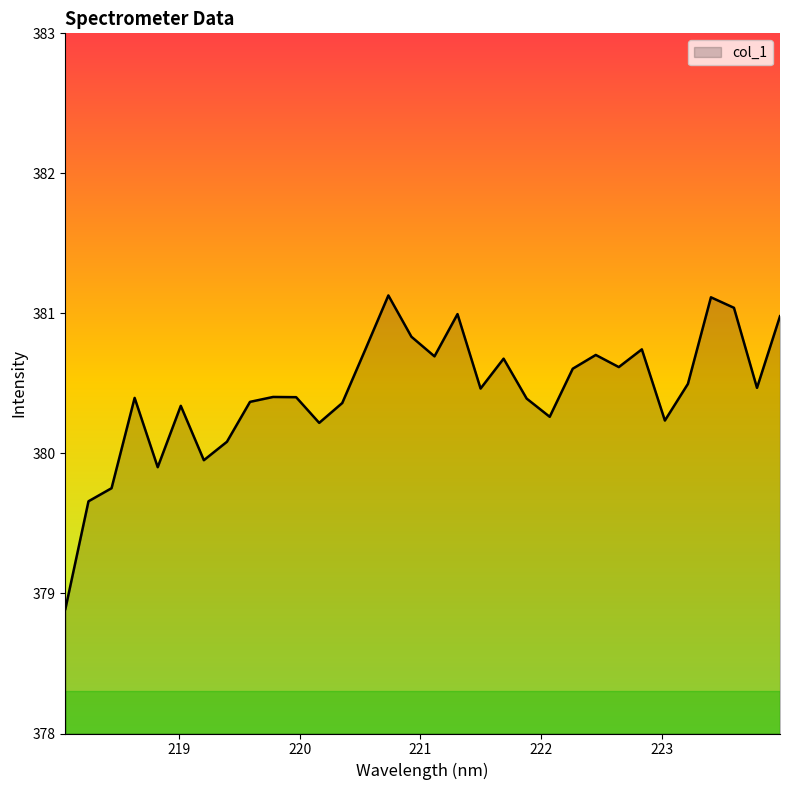

What is the minimum value shown in the chart?

378.9